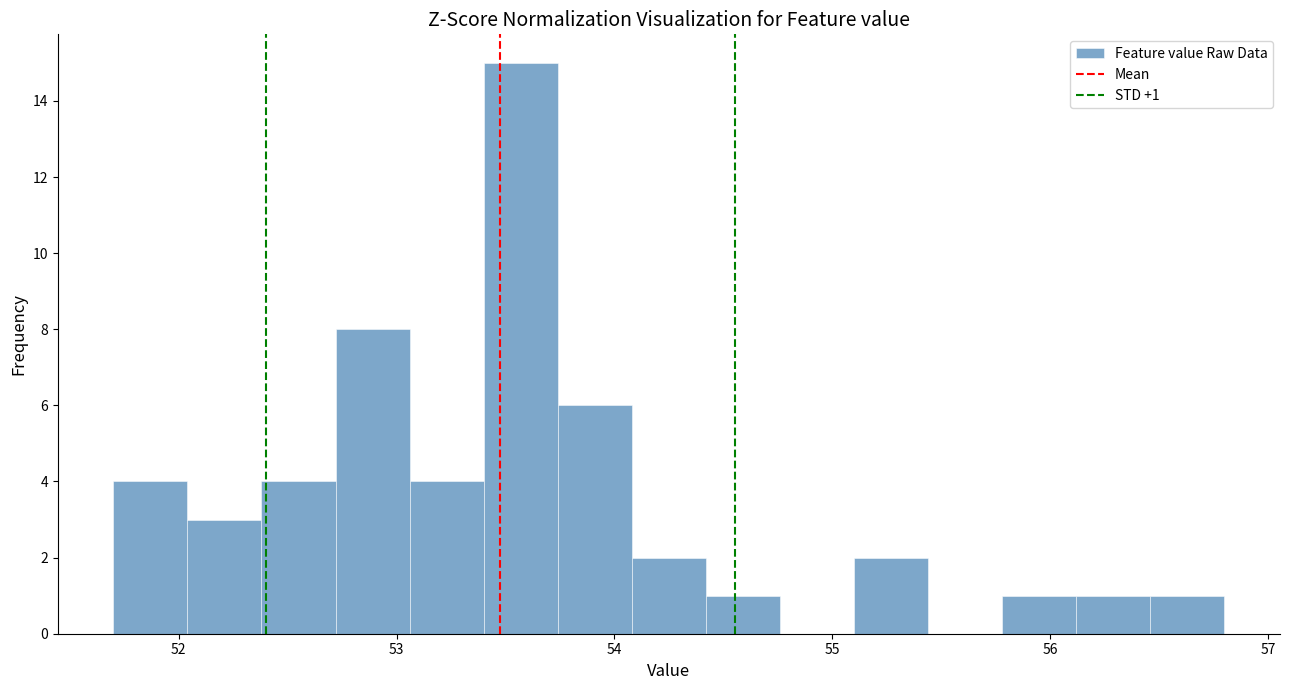

Read against the x-axis, roughly where is the centre of the tallest bar?

53.6